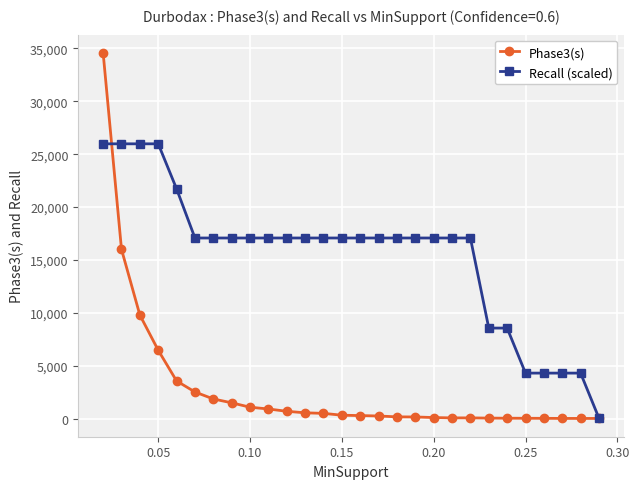

Which series has the largest range (max minus min)?

Phase3(s)